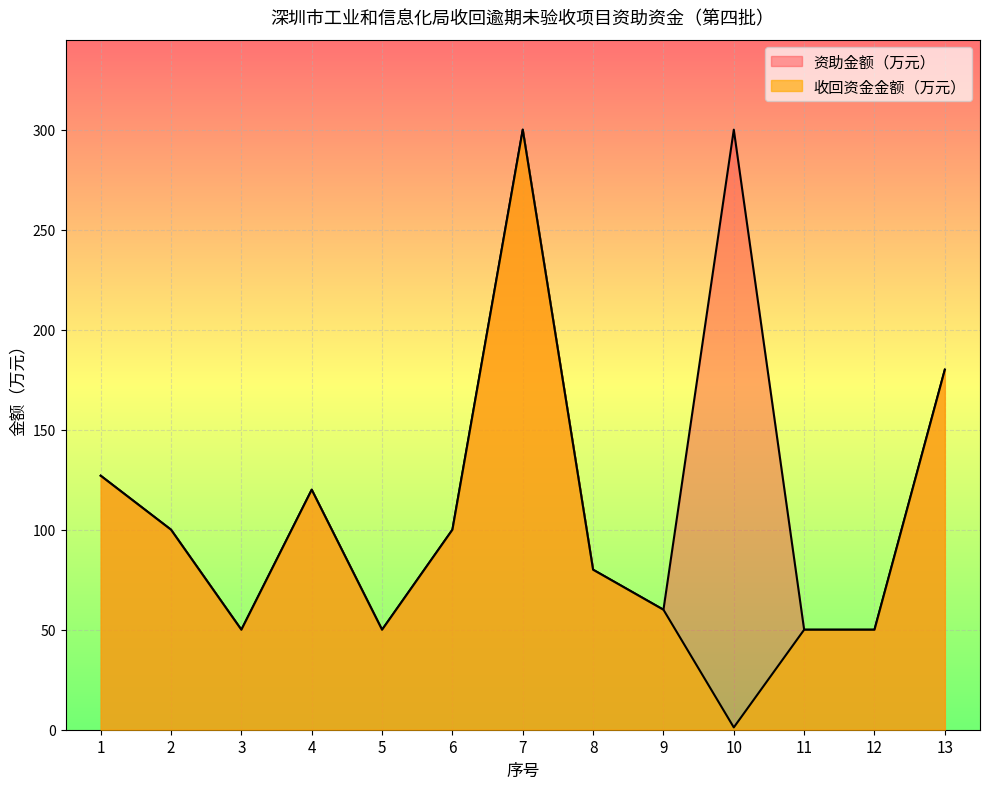

True or false: 资助金额（万元） and 收回资金金额（万元） intersect in this chart.

False